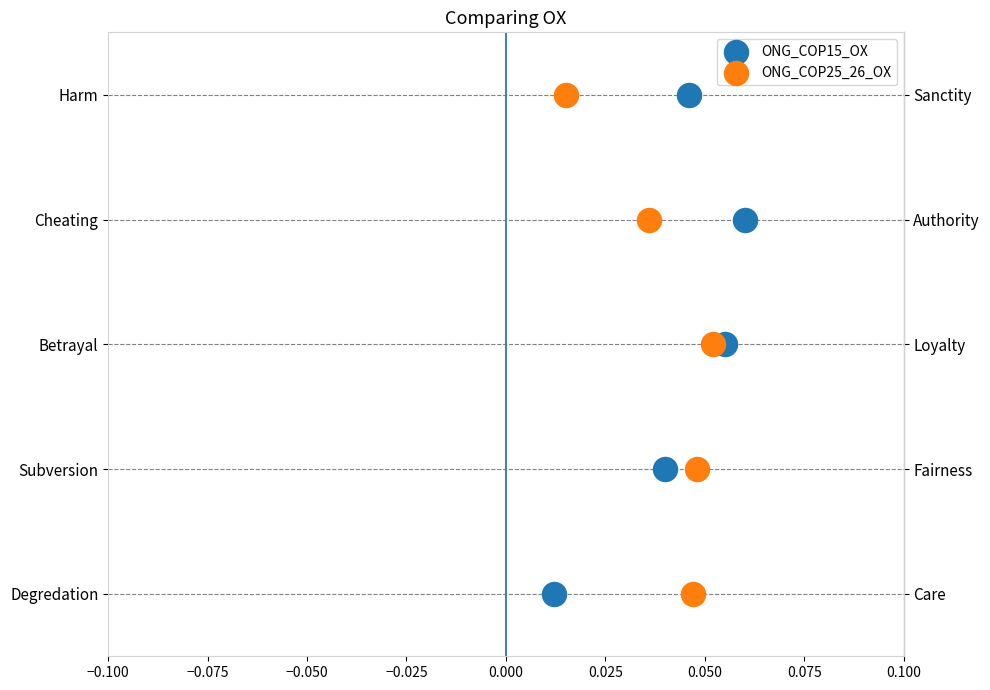

What are all the series names shown in the legend?

ONG_COP15_OX, ONG_COP25_26_OX